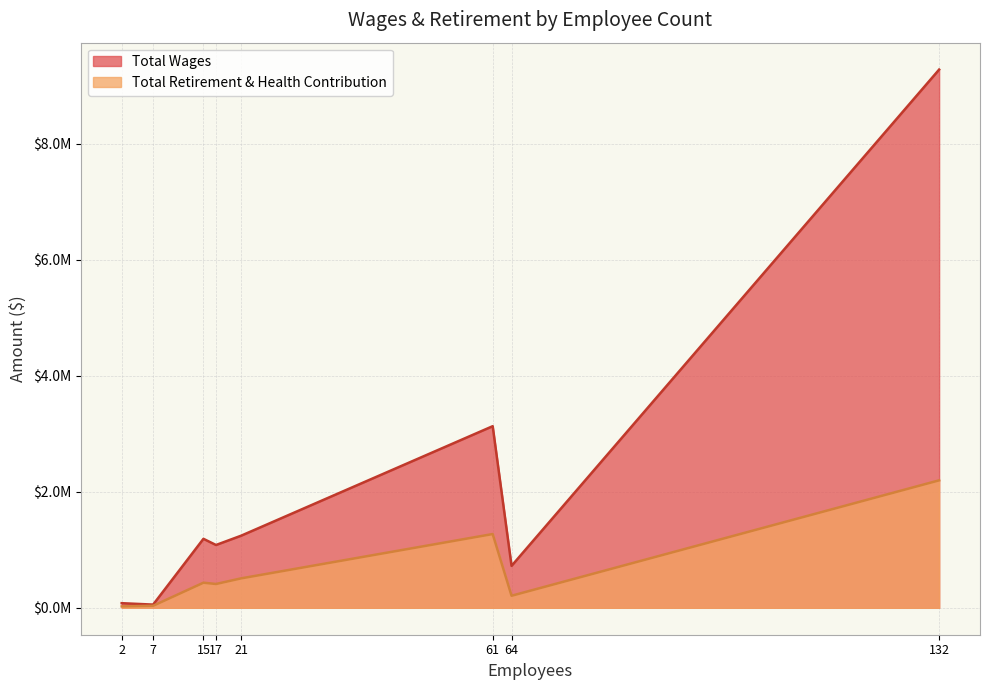

True or false: Total Wages and Total Retirement & Health Contribution cross at least once.

False